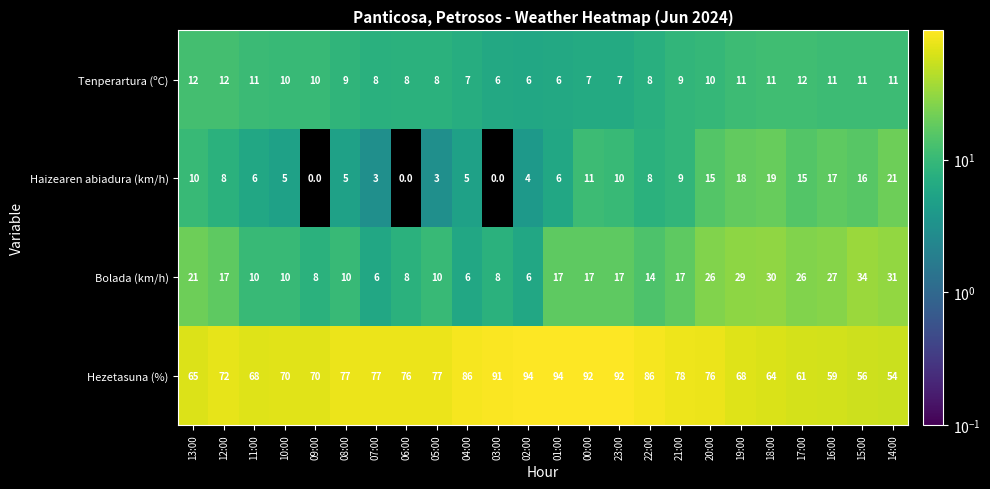

What is the sum of all Bolada (km/h) values?

405